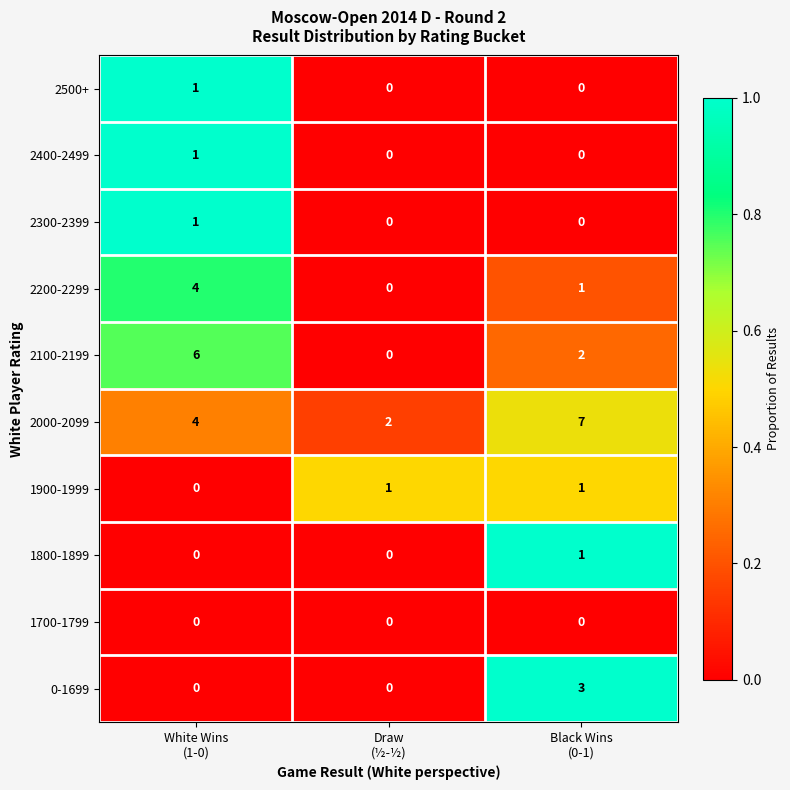

What is the difference between the maximum and minimum values in the 2200-2299 series?

4